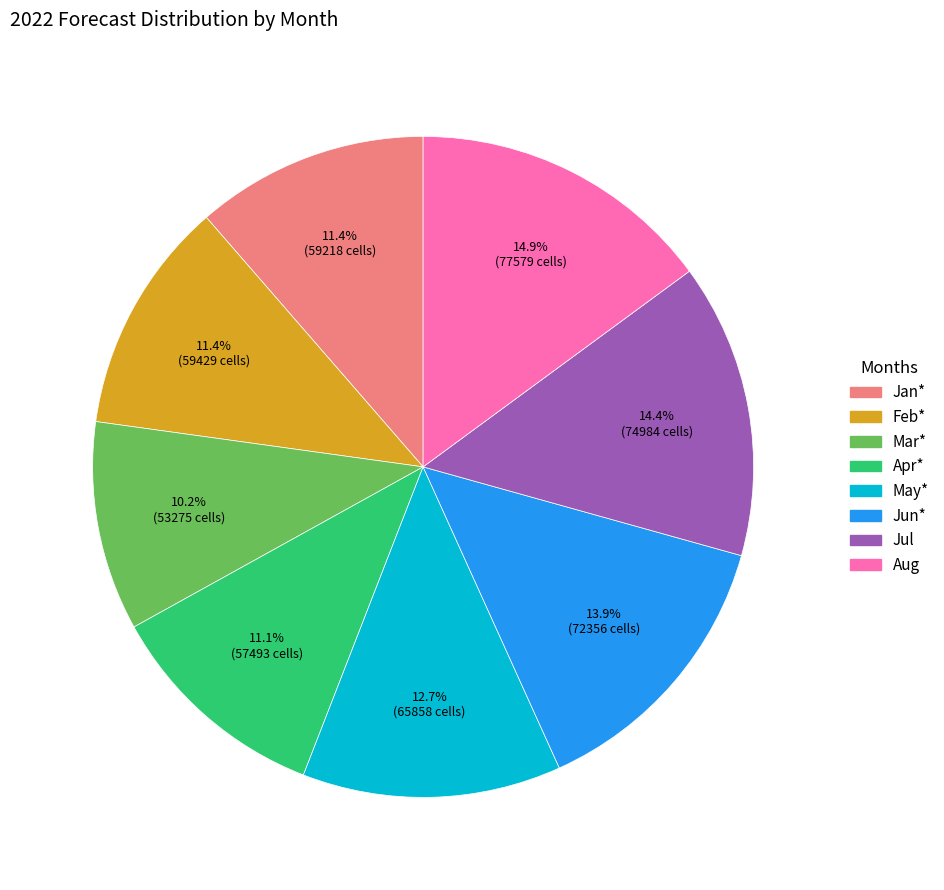

Is Mar* the majority of the pie?

No